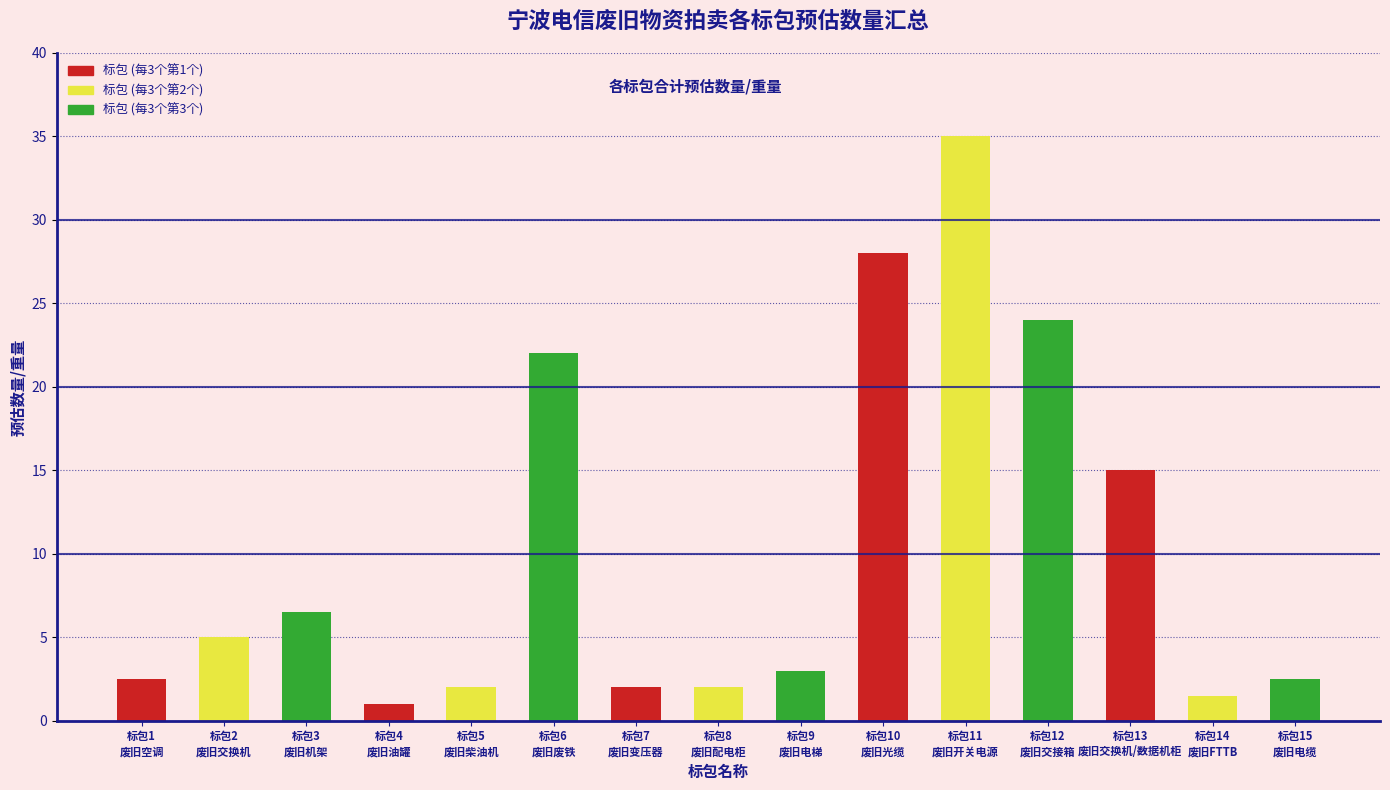

How many data points are less than 3?

7